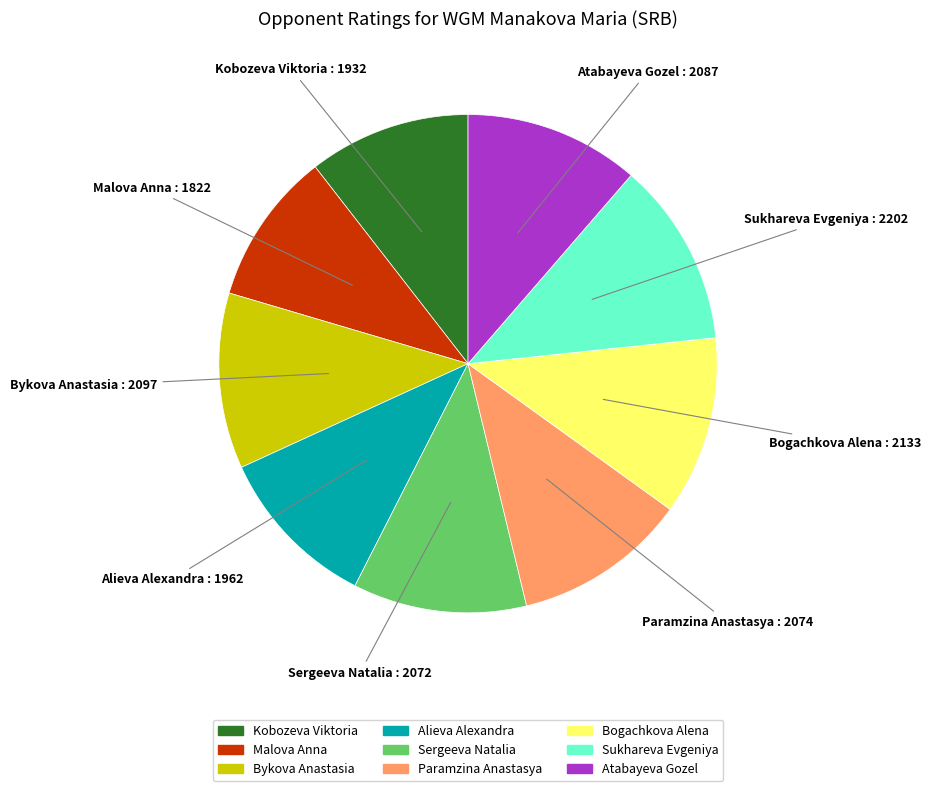

Does Atabayeva Gozel account for over 50% of the chart?

No